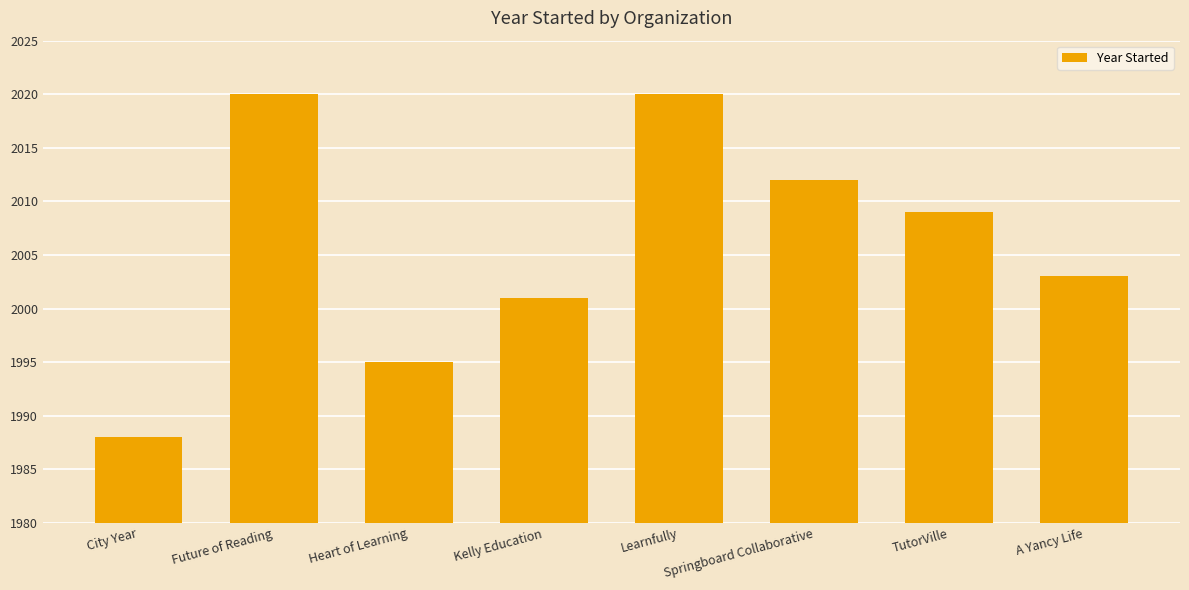

At which label is the value closest to 2004?

A Yancy Life